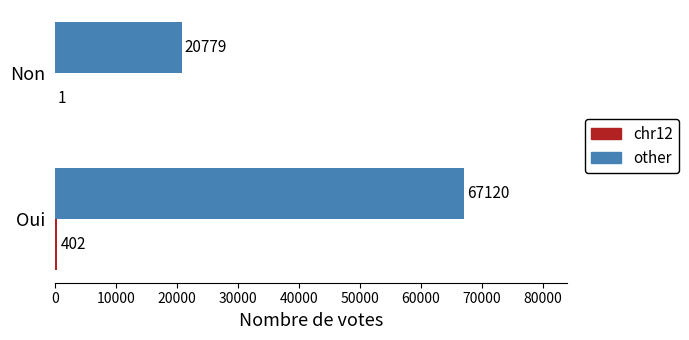

At which category is the sum across all series the highest?

Oui